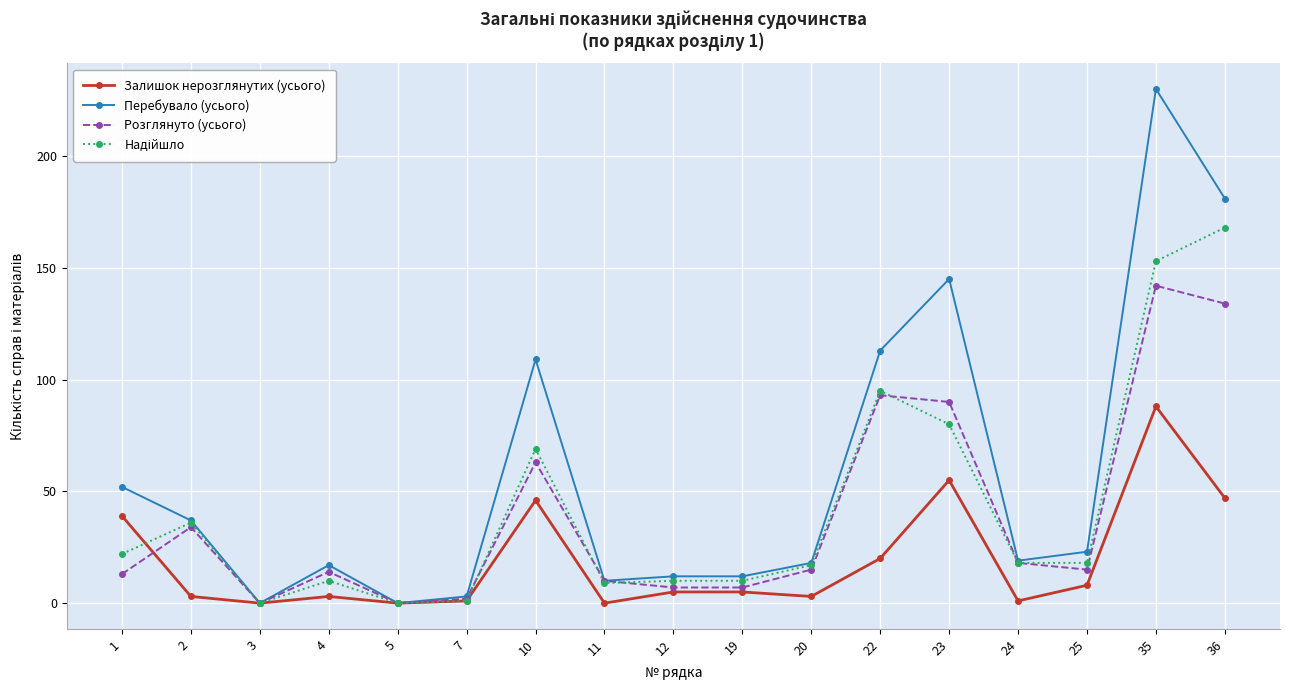

Which series has the widest spread of values?

Перебувало (усього)